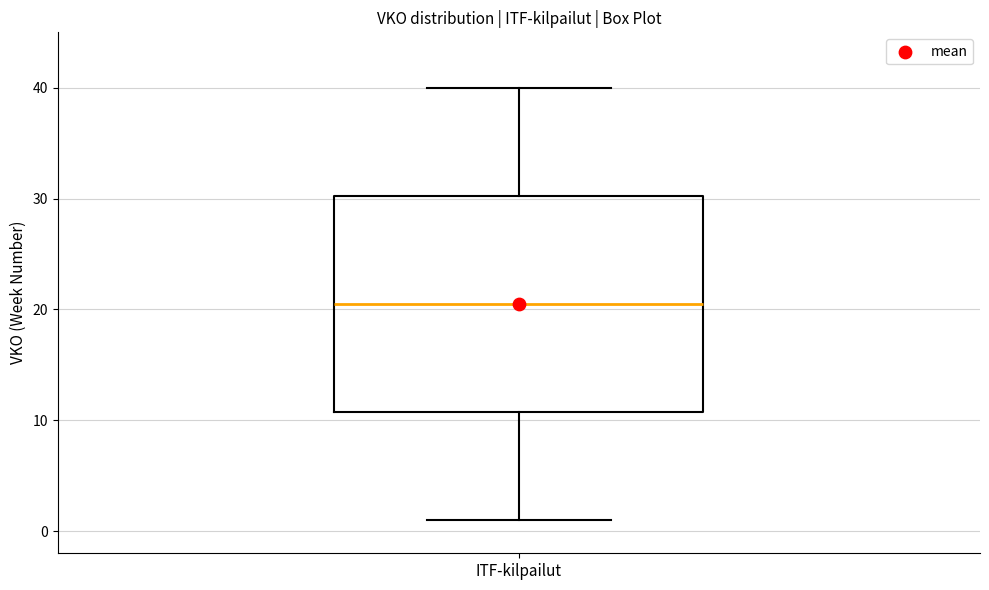

Where is the lower edge of the box for ITF-kilpailut on the y-axis? The values are not printed on the chart, so give them approximately, as read against the axis.

11